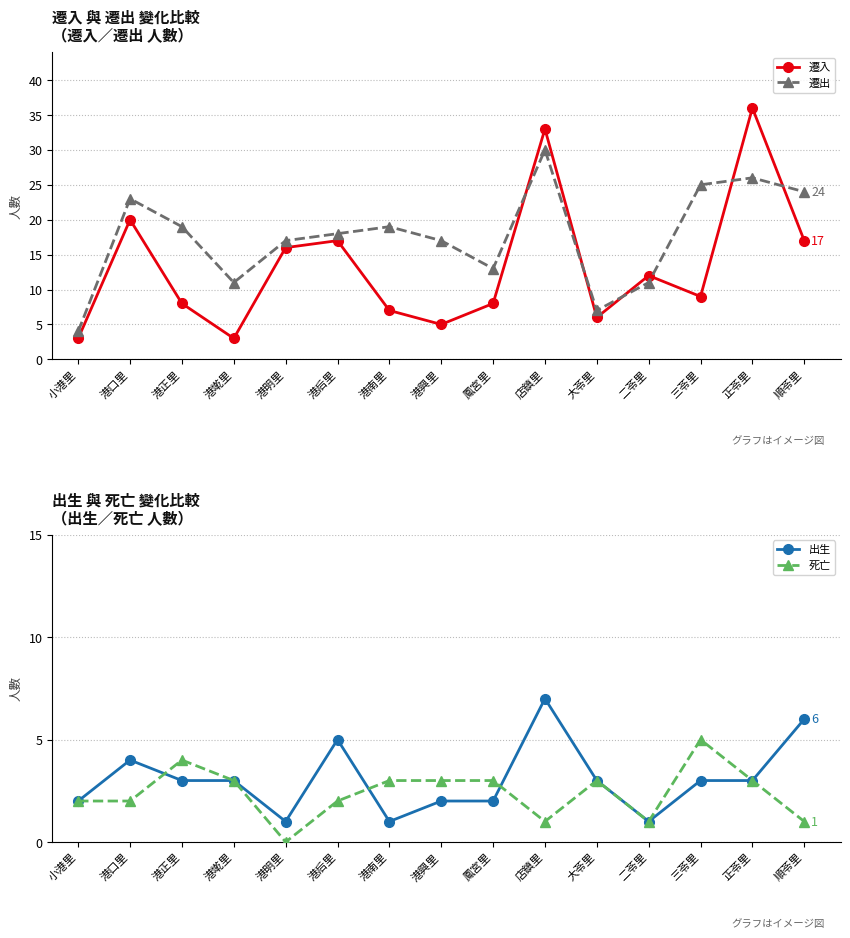

What is the value of the 死亡 point at the 10th from the left?

1